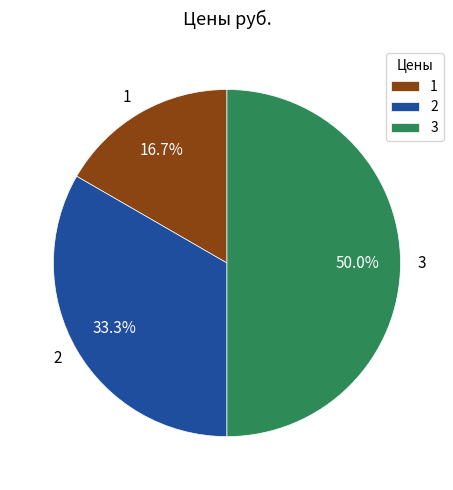

What percentage do 1 and 3 together represent?

66.7%